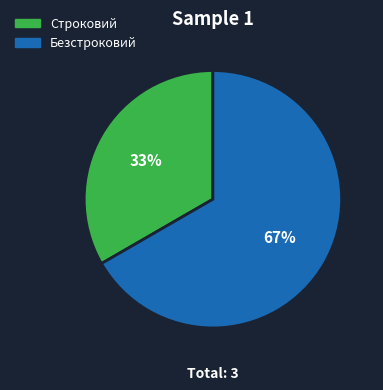

Which slice is the smallest?

Строковий